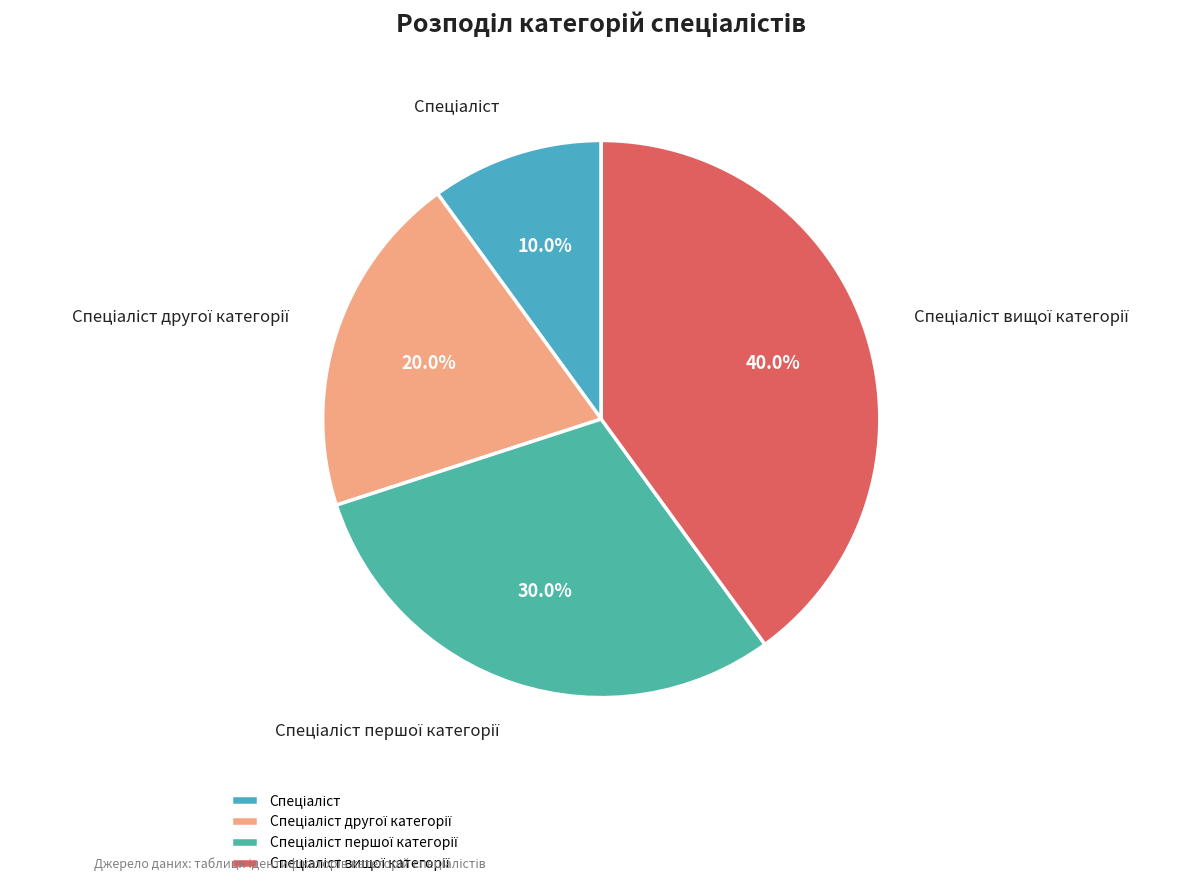

Is there a majority slice in this chart?

No